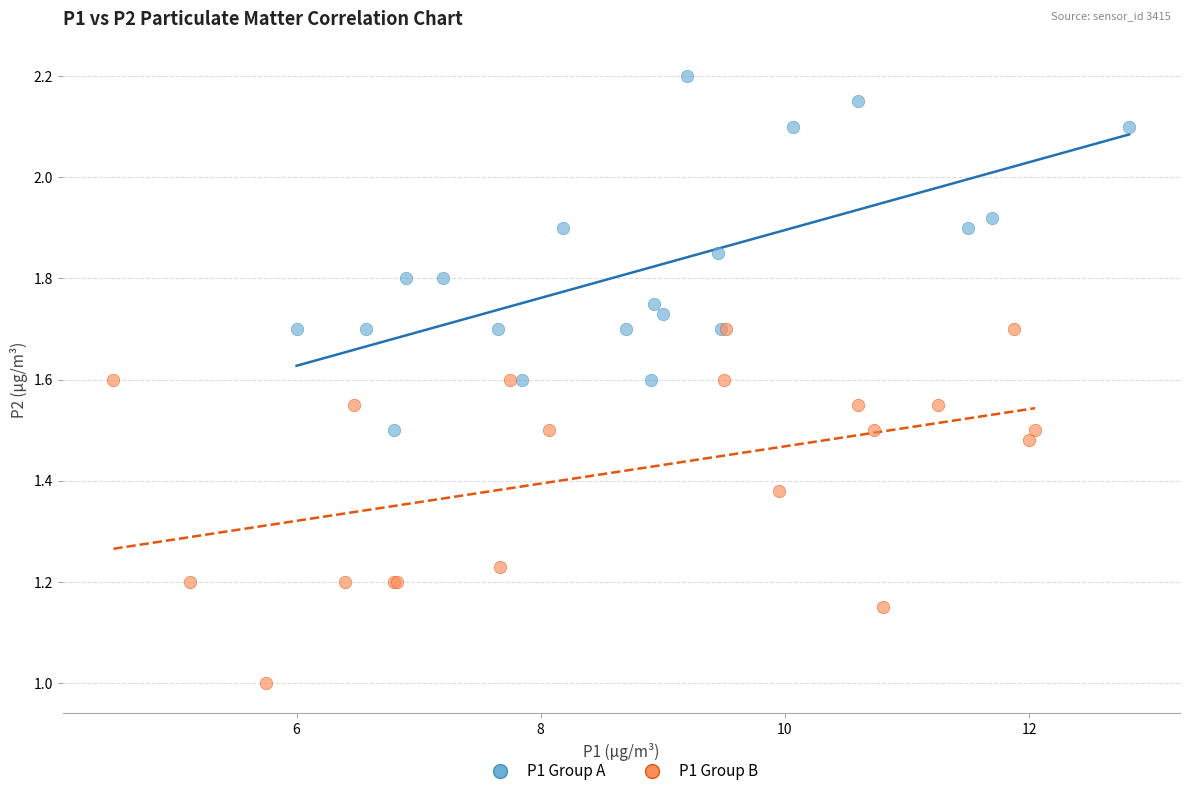

Which series contains the highest Y value?

P1 Group A